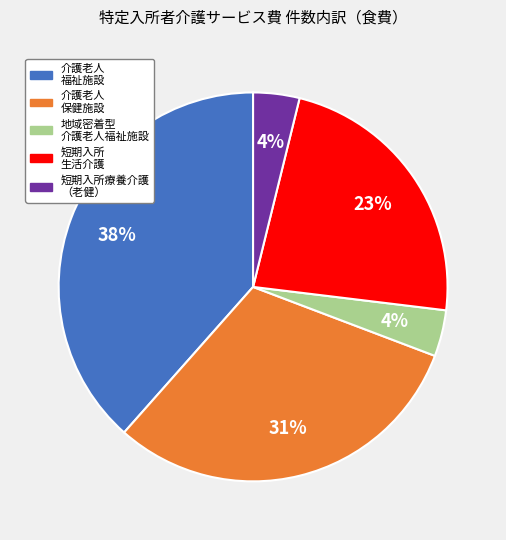

Count the number of slices in the pie.

5